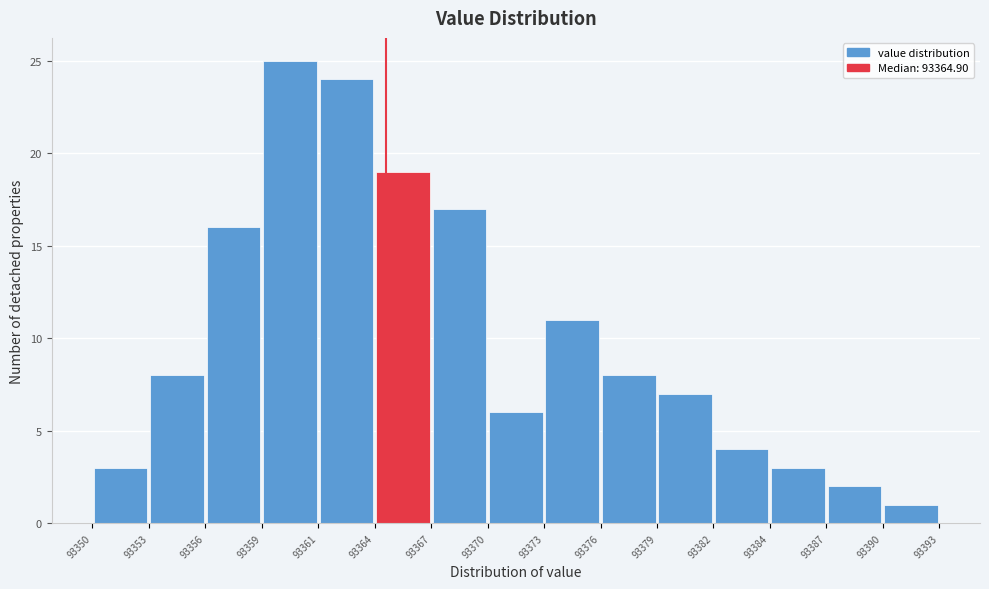

Which range on the x-axis has the tallest bar?

93359 to 93361